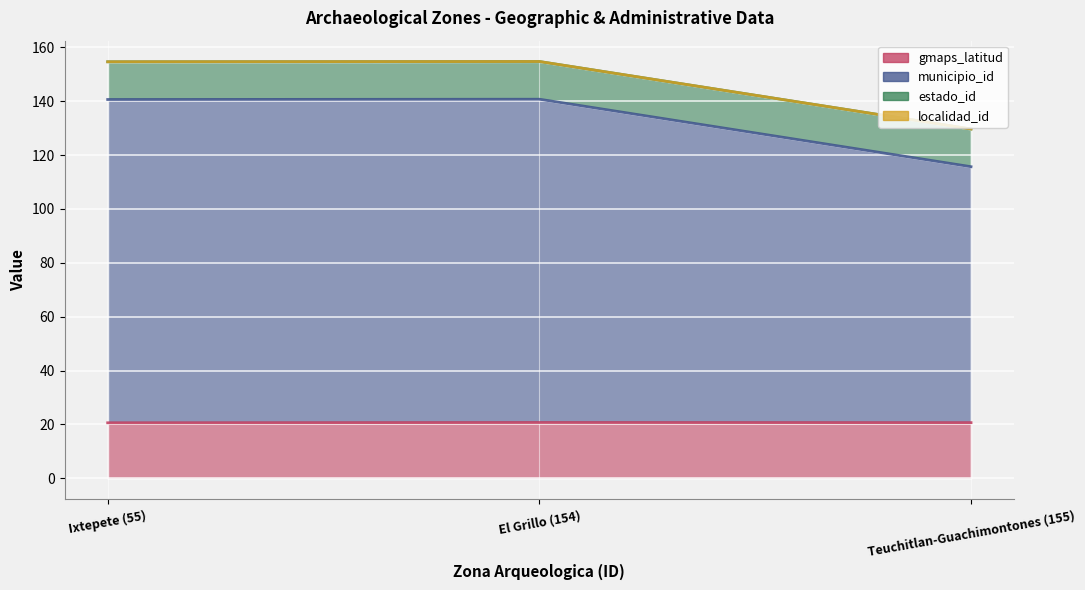

The value of gmaps_latitud at Teuchitlan-Guachimontones (155) is 8.1. True or false?

False